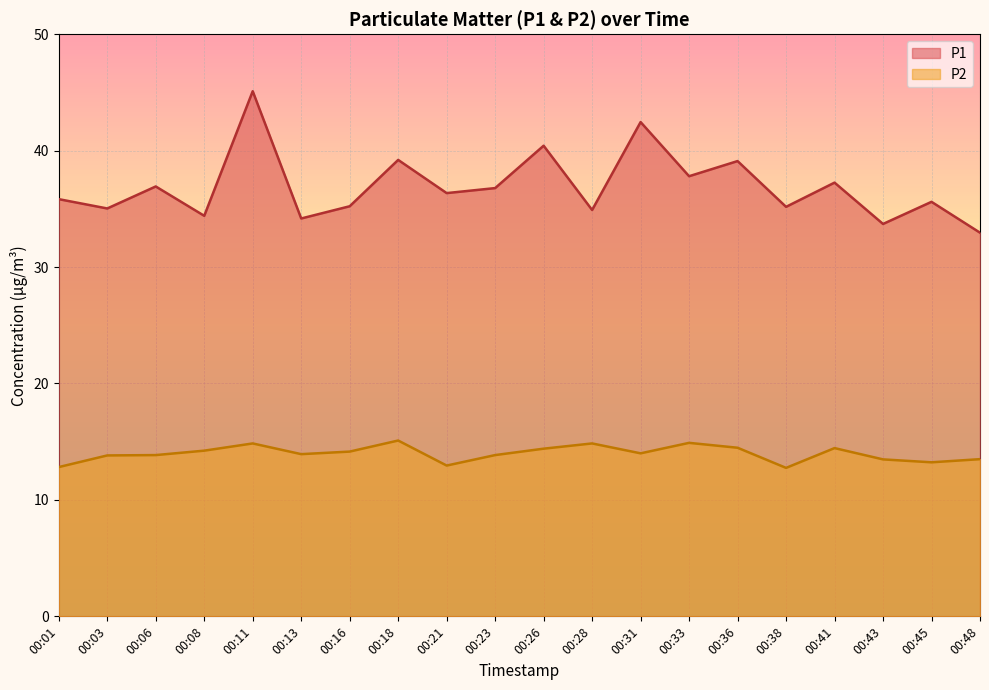

What is the difference between the maximum and minimum values in the P2 series?

2.3